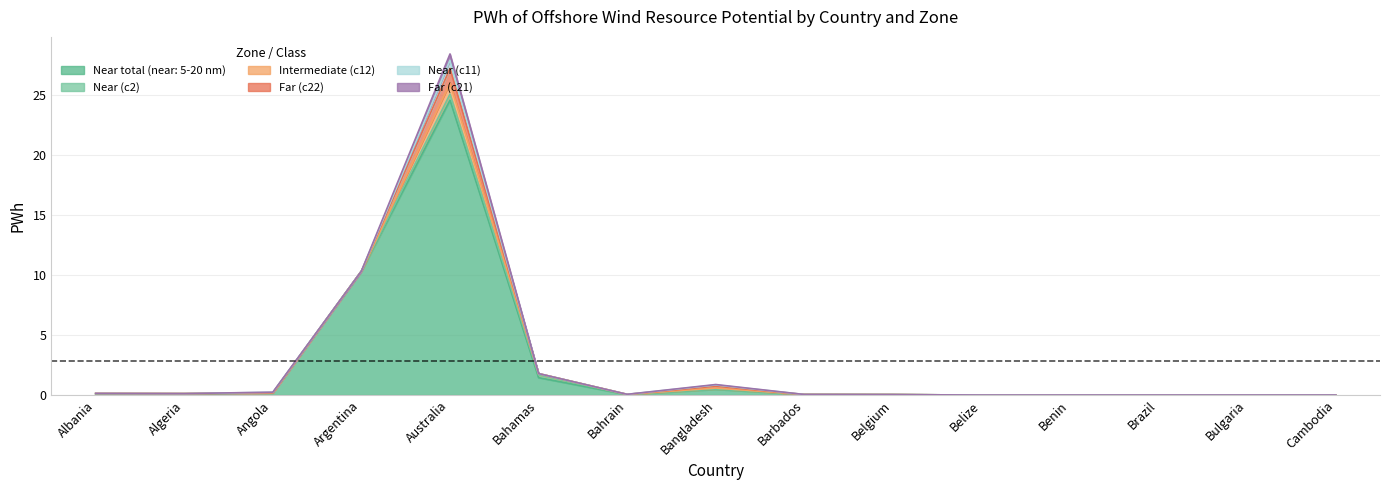

How many intersections are there between Near (c2) and Far (c22)?

3